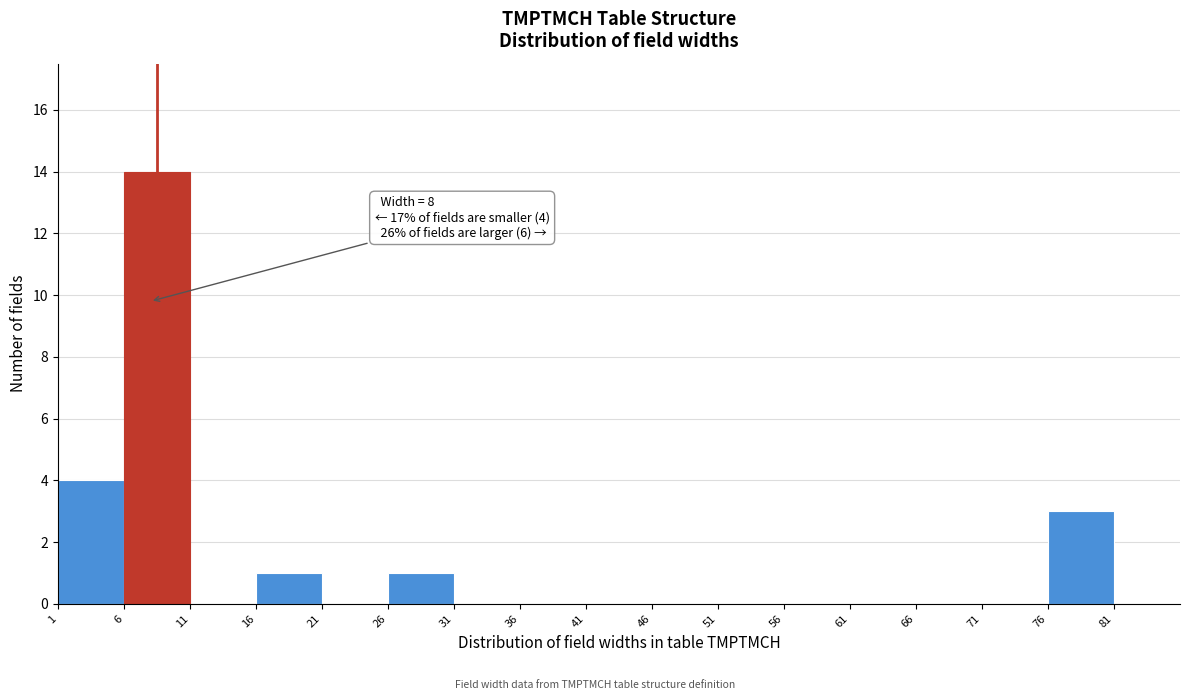

Over which range of the x-axis is the bar tallest?

6 to 11